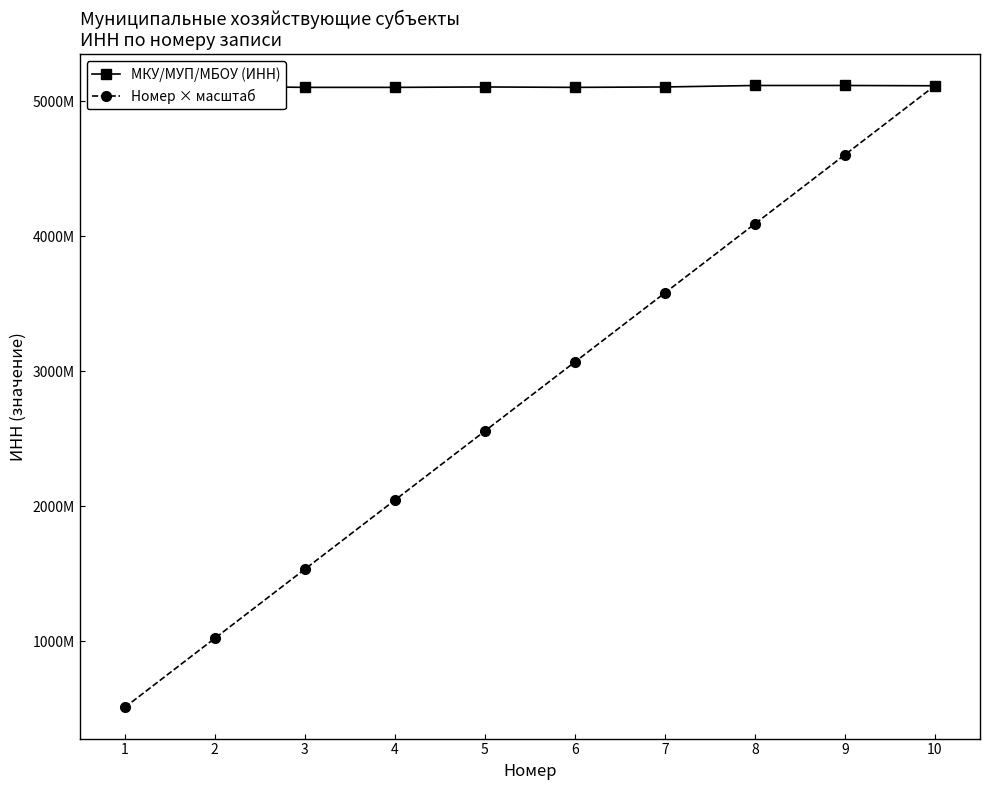

Where is Номер × масштаб nearest to the value 2813250000?

5